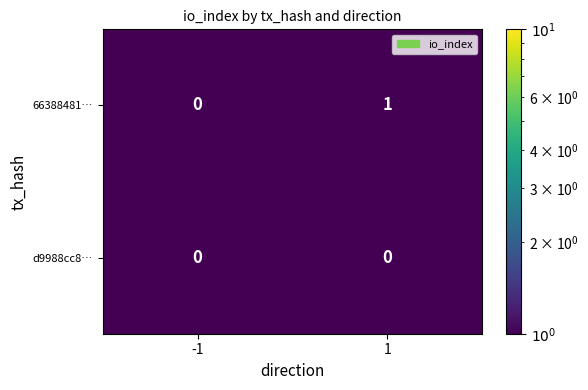

True or false: 66388481… has a value of 0 at -1.

True